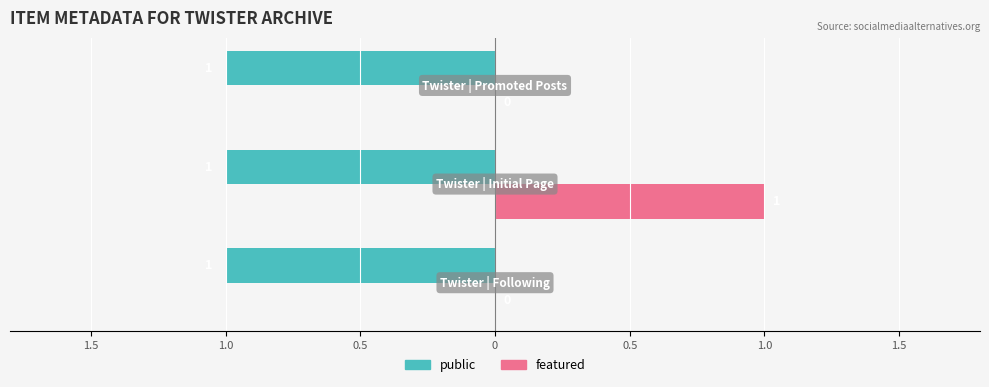

What is the maximum value shown in the chart?

1.0